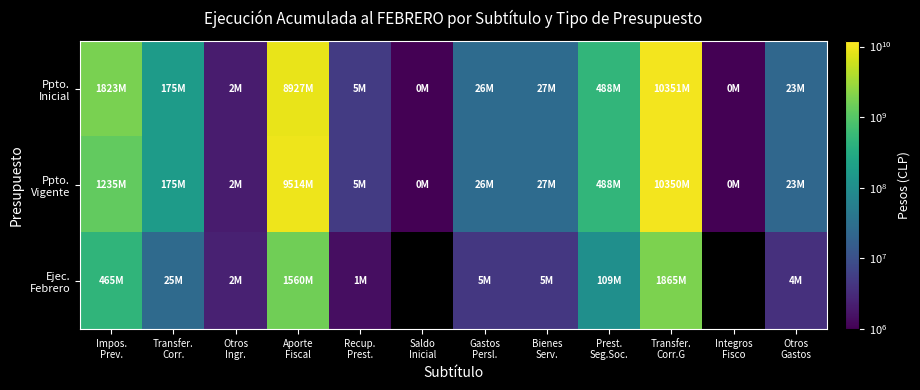

Which has a higher value, Gastos
Persl. or Saldo
Inicial?

Gastos
Persl.